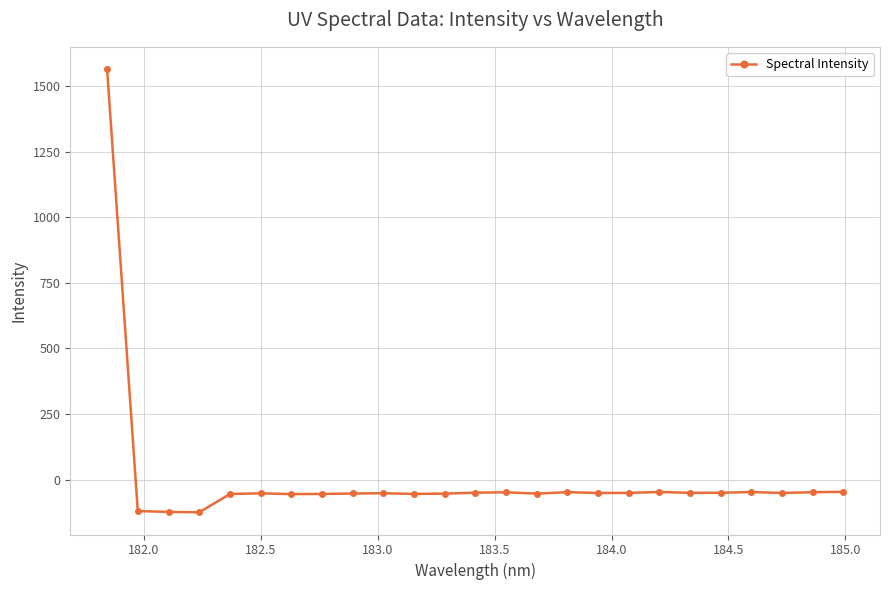

Count the number of values greater than -51.

11